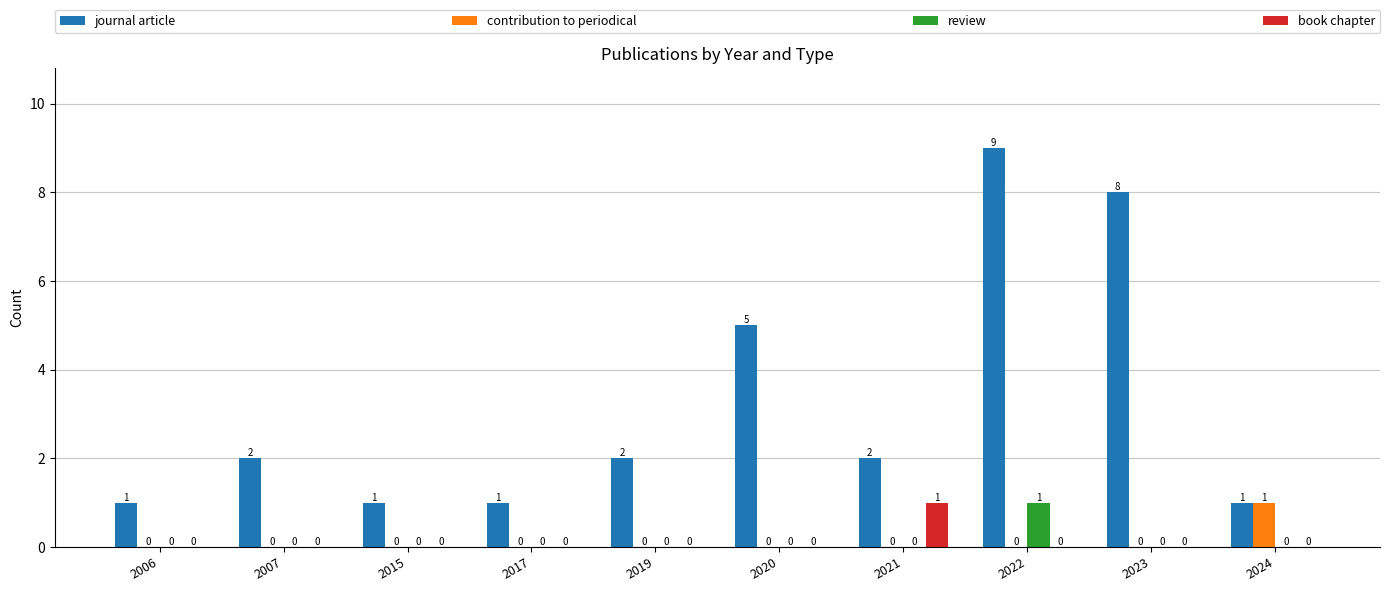

The value of journal article at 2015 is 0. True or false?

False